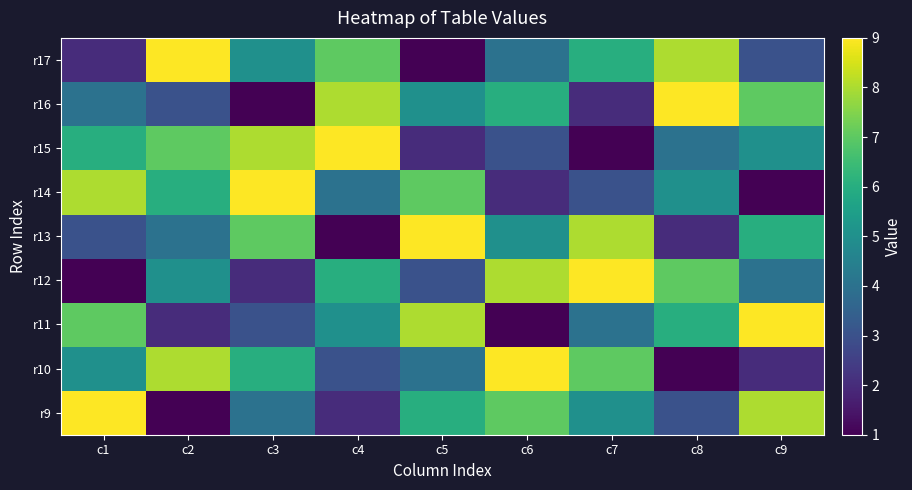

Rank the series at c3 from highest to lowest value.

r14, r15, r13, r10, r17, r9, r11, r12, r16